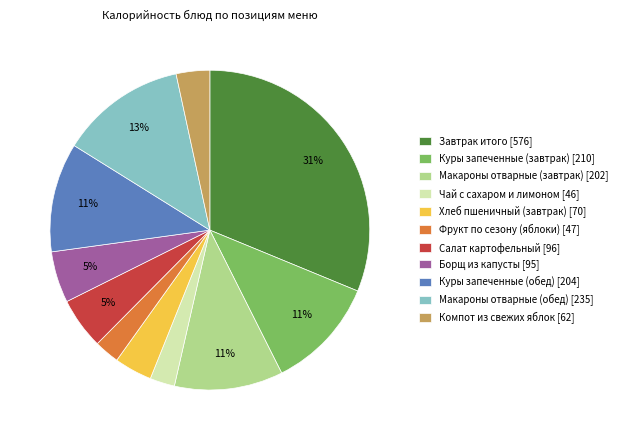

How many slices are in this pie chart?

11